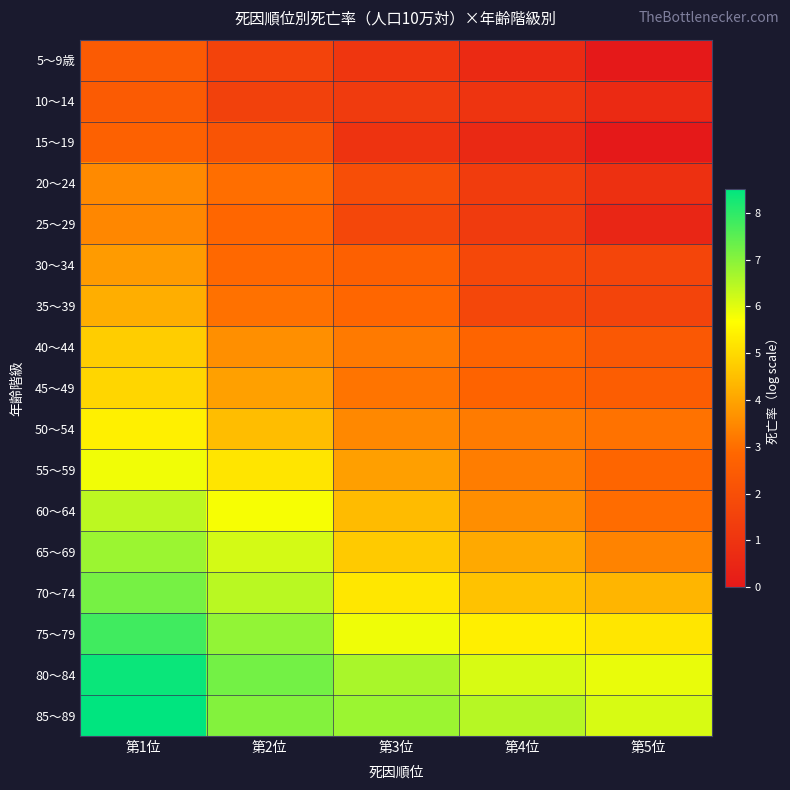

At how many categories does at least one series exceed 1?

5